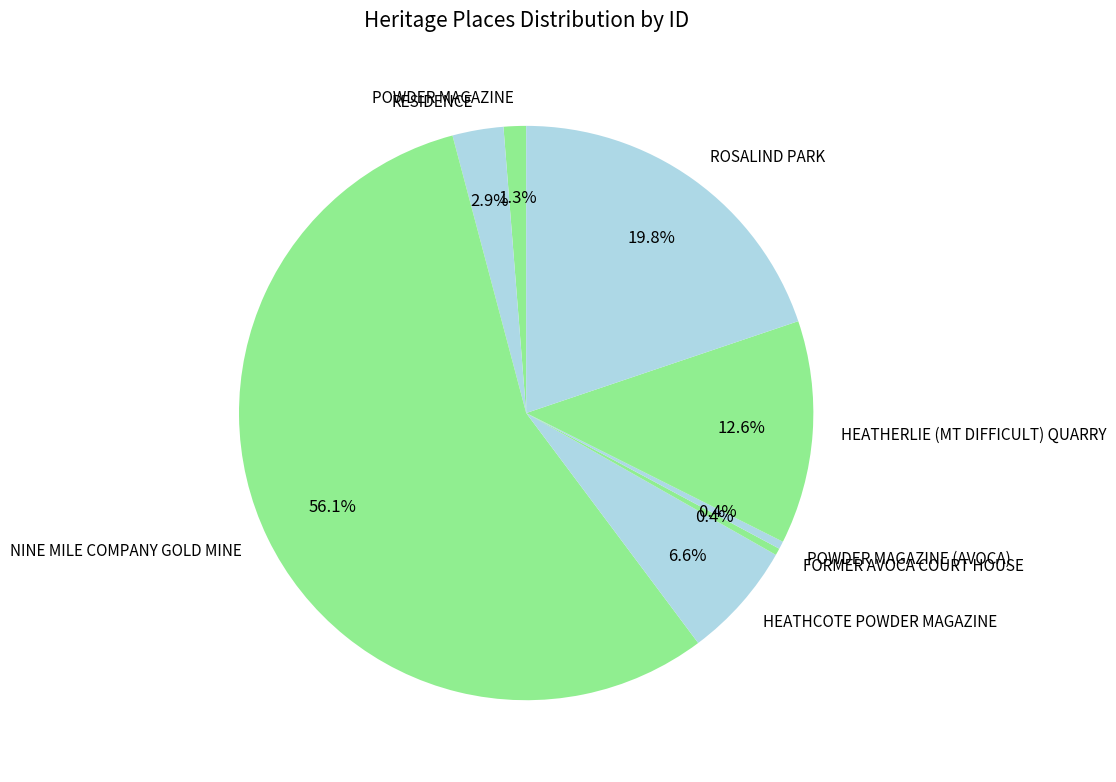

What is the largest slice in the pie chart?

NINE MILE COMPANY GOLD MINE